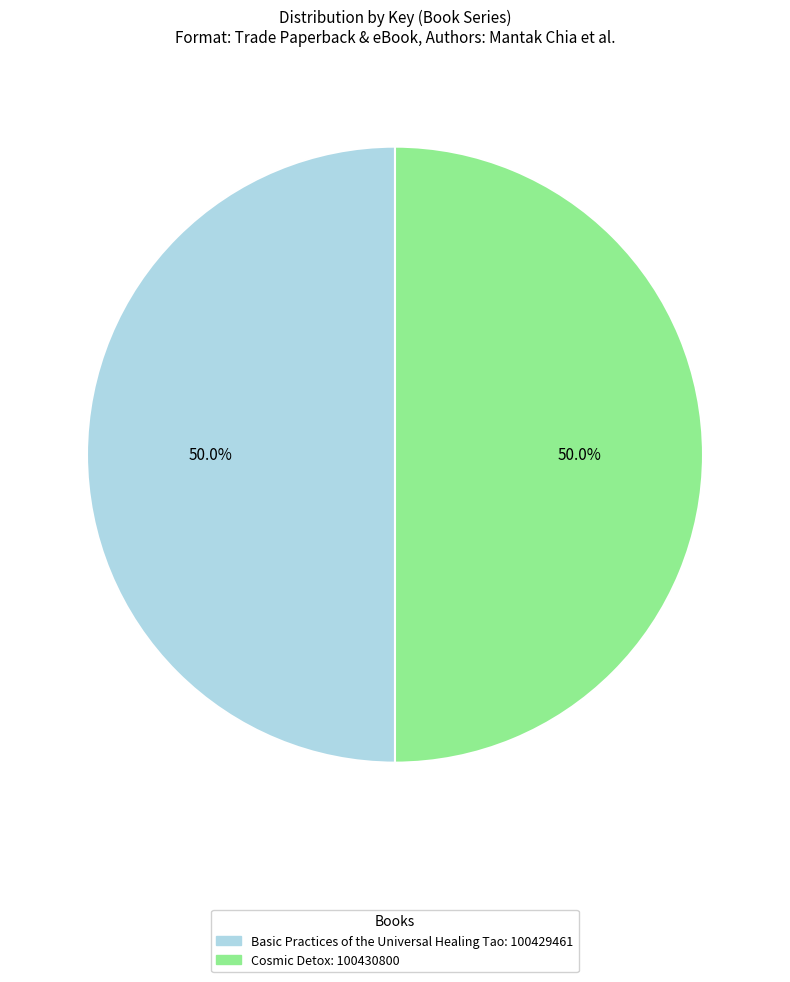

How many segments does this pie chart have?

2